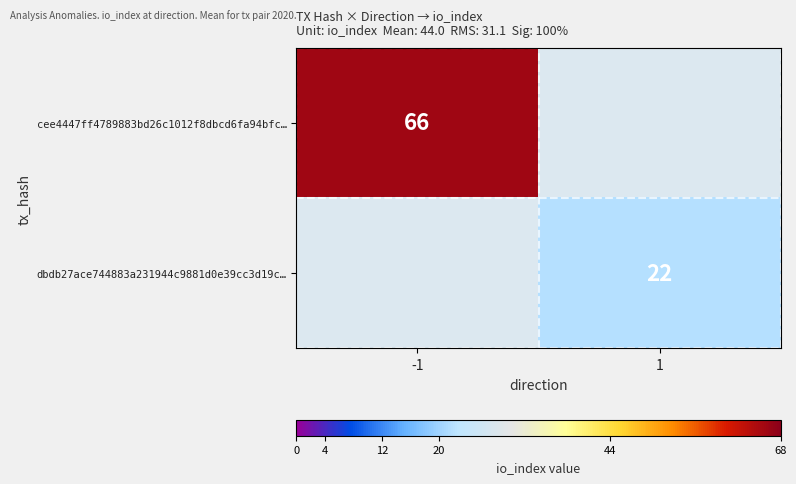

True or false: cee4447ff4789883bd26c1012f8dbcd6fa94bfc… has a value of 66 at -1.

True